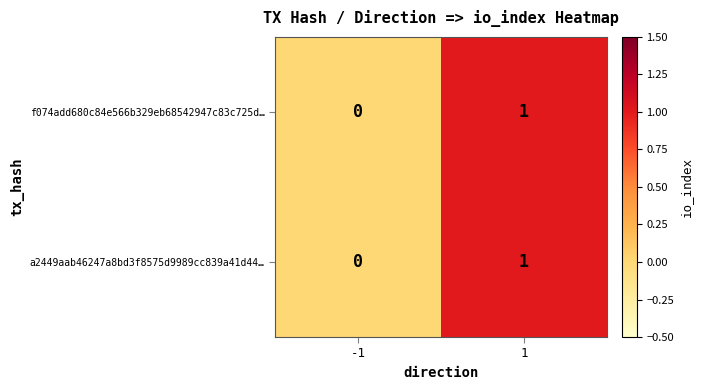

The a2449aab46247a8bd3f8575d9989cc839a41d44… series shows 1 at 1. True or false?

True